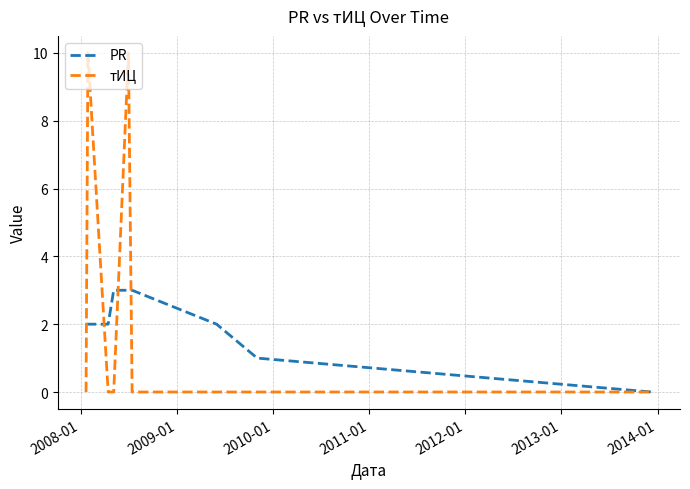

Which series has the largest total across all categories?

тИЦ